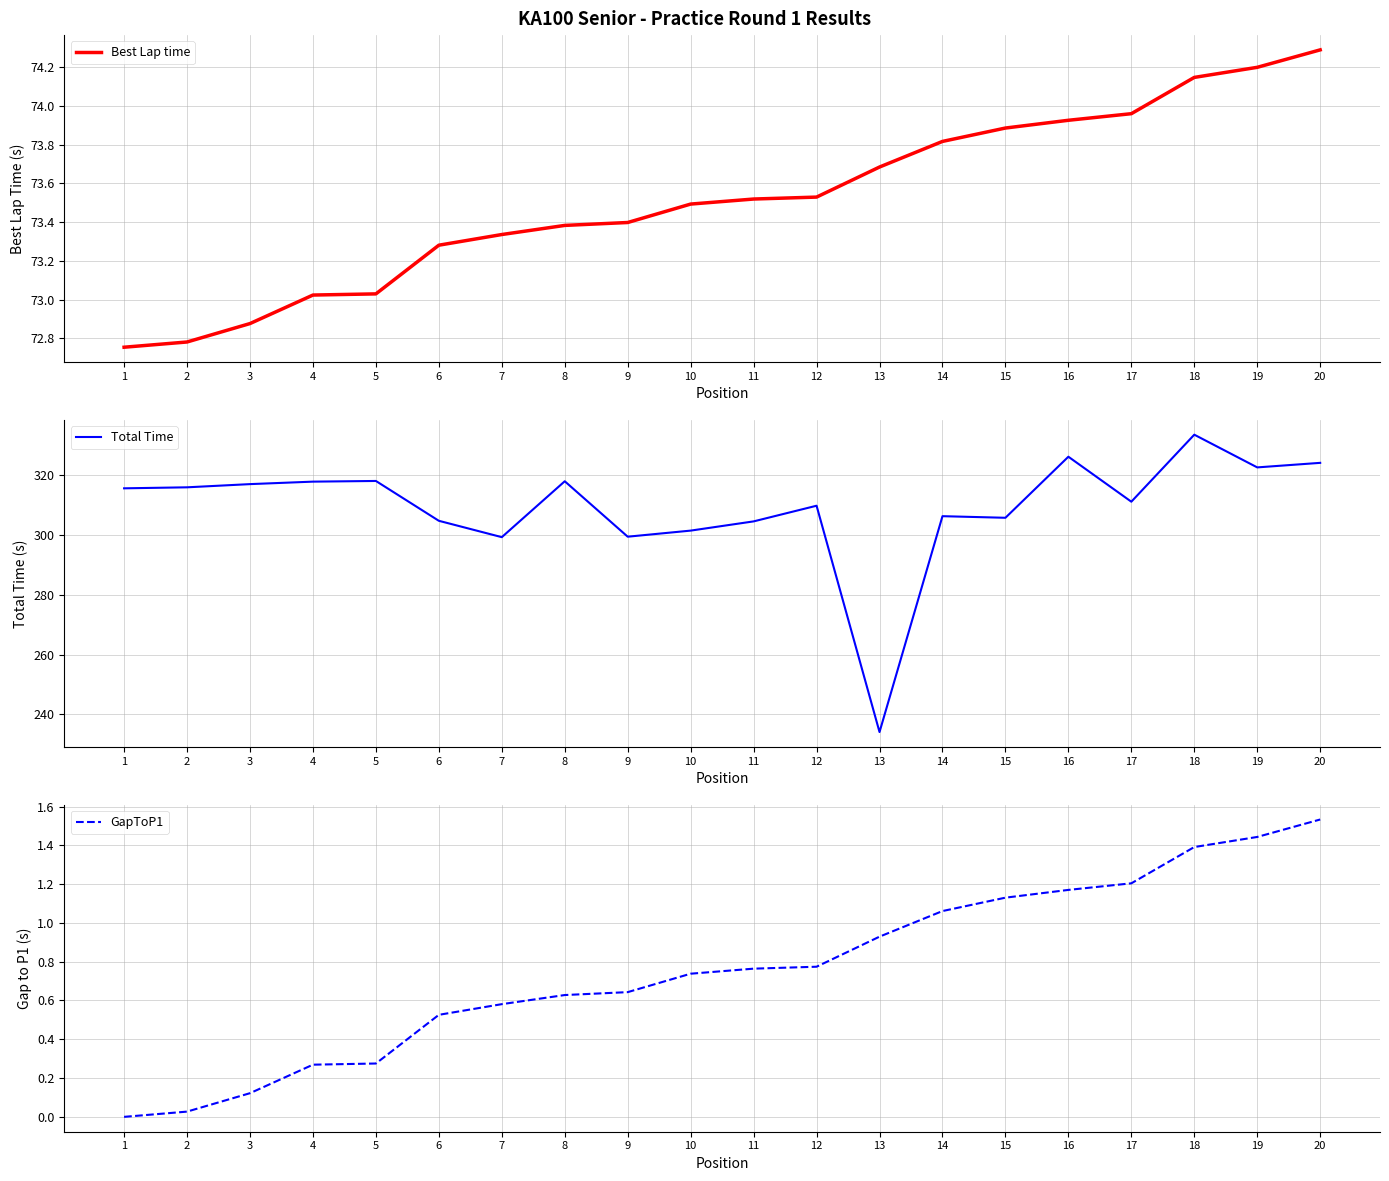

At which category does the chart reach its peak across all series?

18